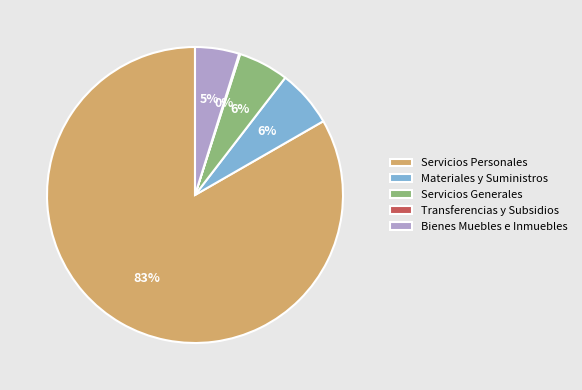

Is the sum of Bienes Muebles e Inmuebles and Servicios Generales greater than half?

No